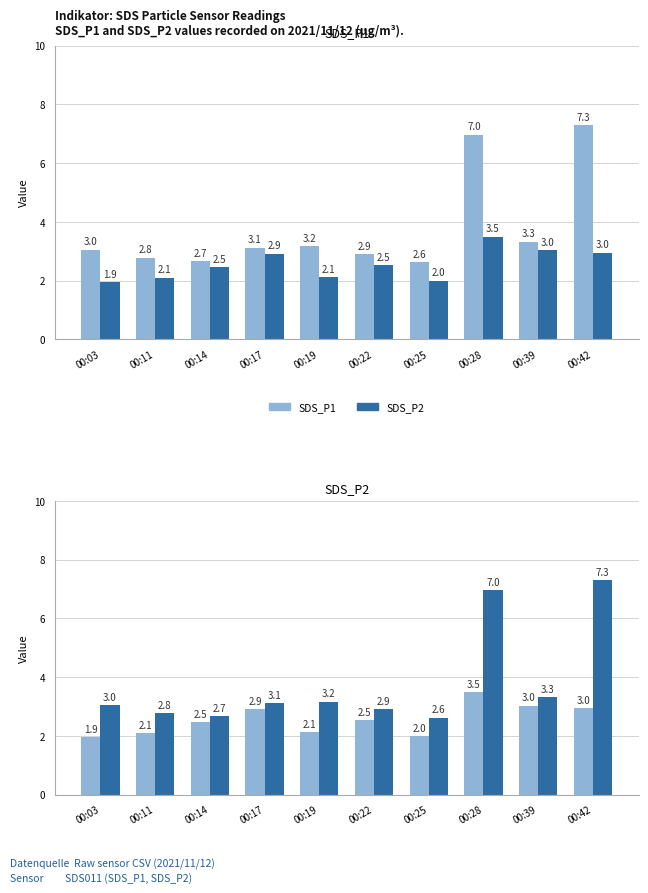

Are the bars grouped side by side (vs. stacked)?

Yes